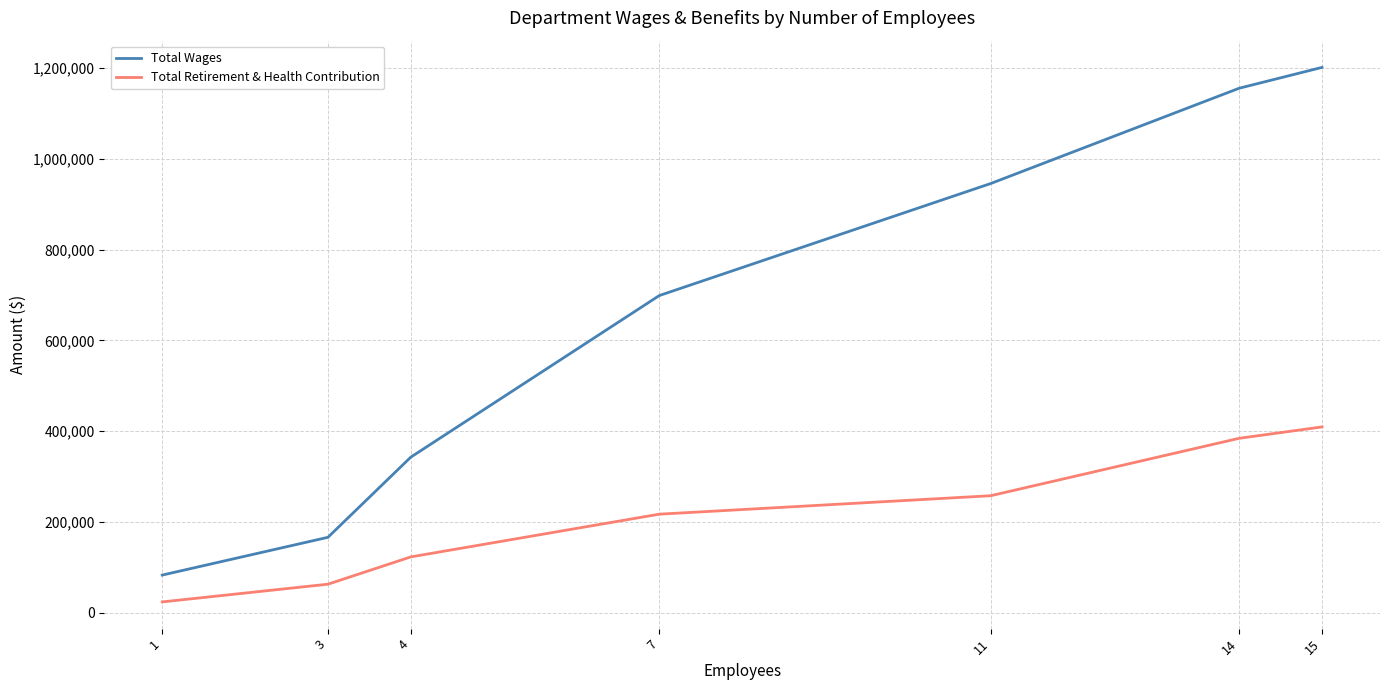

Rank the categories by Total Wages value from highest to lowest.

15, 14, 11, 7, 4, 3, 1